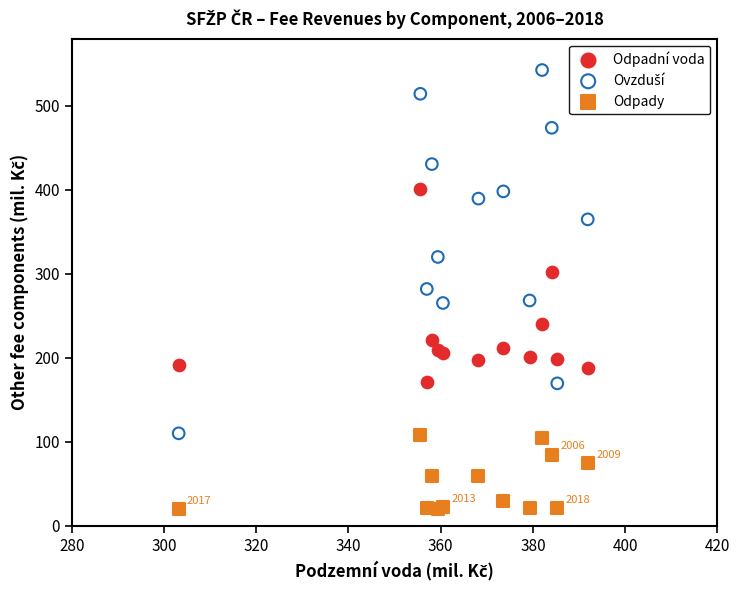

Which series reaches the minimum Y coordinate?

Odpady